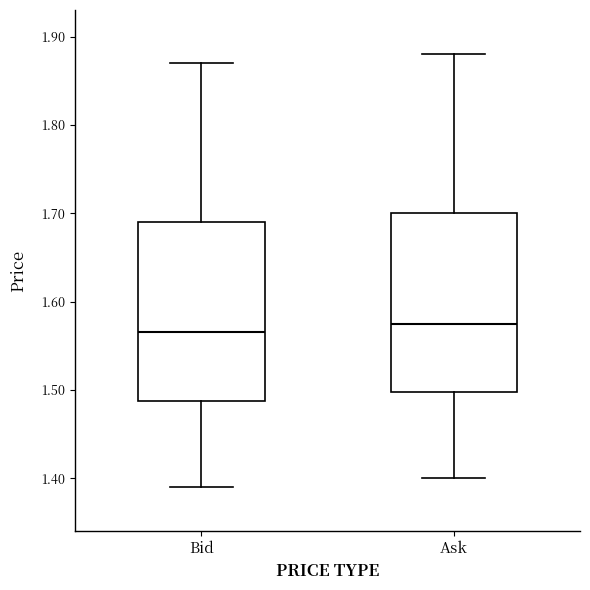

Reading left to right, read every box against the y-axis: the position of its median line, the range the box covers, and the ends of its whiskers. The values are not printed on the chart, so give them approximately, as read against the axis.

Bid: median 1.57, box 1.49 to 1.69, whiskers 1.39 to 1.87
Ask: median 1.58, box 1.50 to 1.70, whiskers 1.40 to 1.88